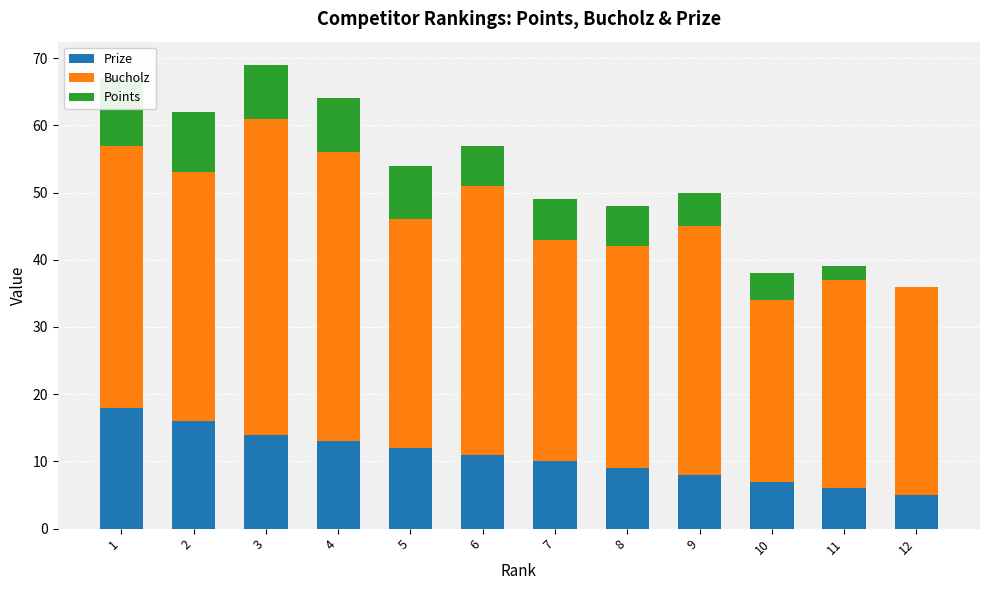

What is the difference between the Bucholz values at 3 and 7?

14